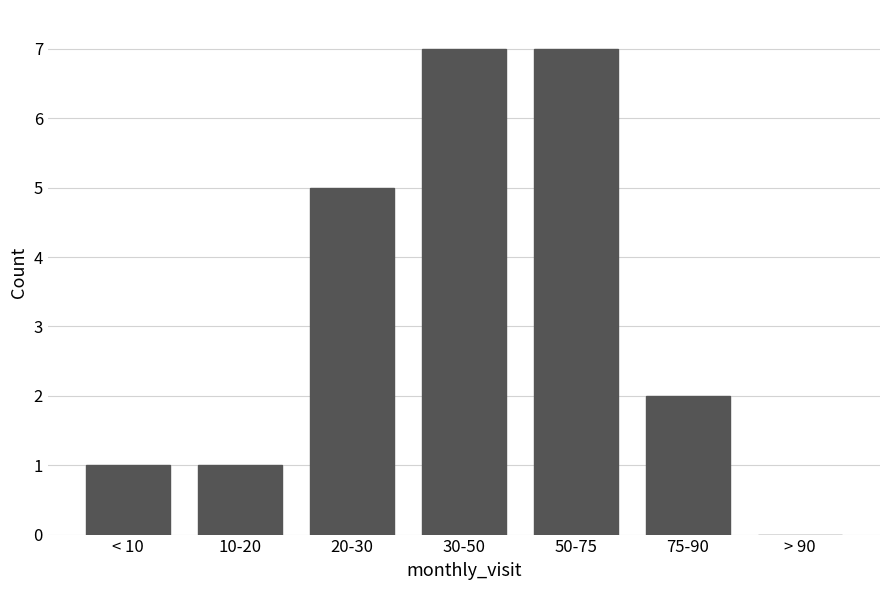

Reading left to right, extract all data points from this chart.

< 10=1	10-20=1	20-30=5	30-50=7	50-75=7	75-90=2	> 90=0